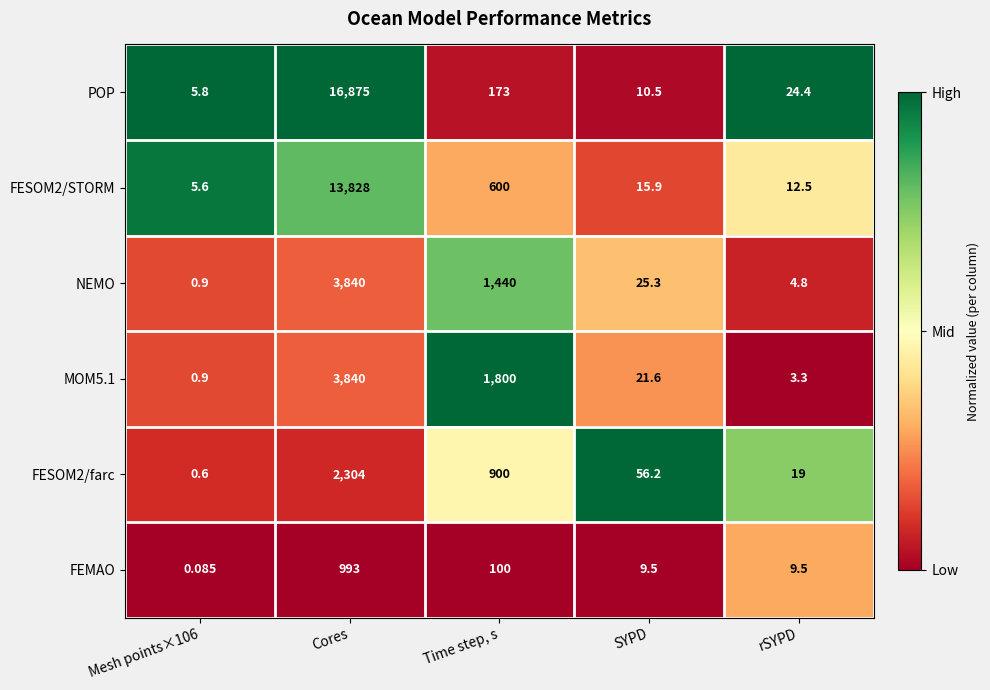

Which category has the highest value in the FEMAO series?

Cores